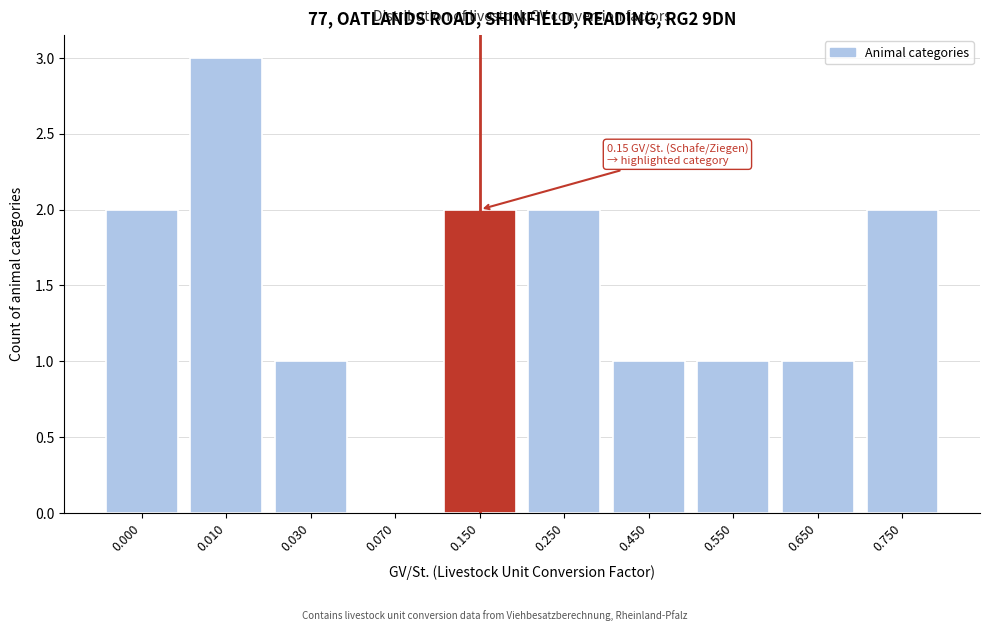

Reading right to left, transcribe all the data shown in this chart.

0.750=2	0.650=1	0.550=1	0.450=1	0.250=2	0.150=2	0.070=0	0.030=1	0.010=3	0.000=2